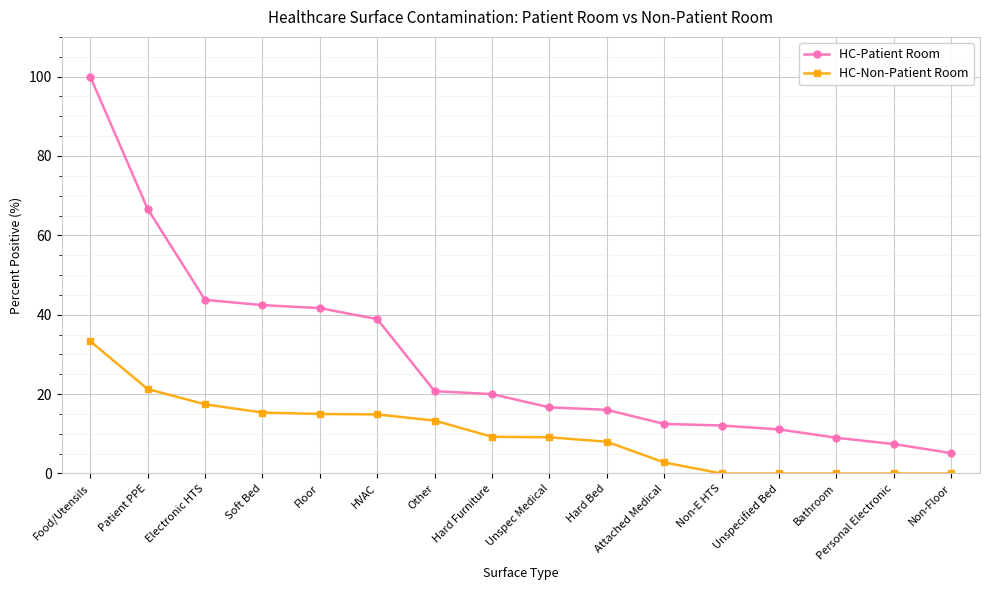

Which series changed the most between Patient PPE and Electronic HTS?

HC-Patient Room